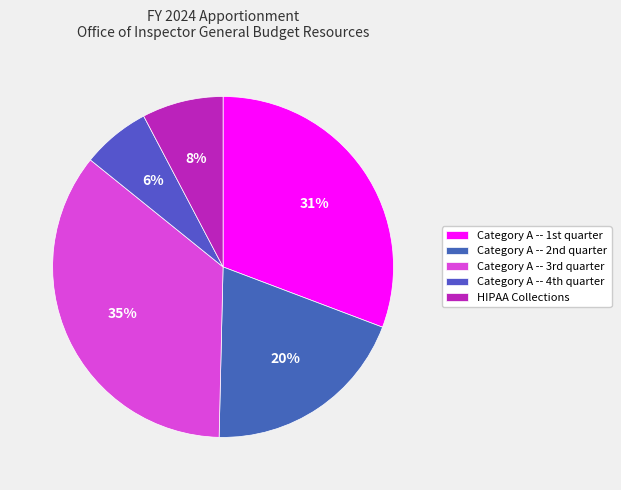

Which category has the biggest portion of the pie?

Category A -- 3rd quarter